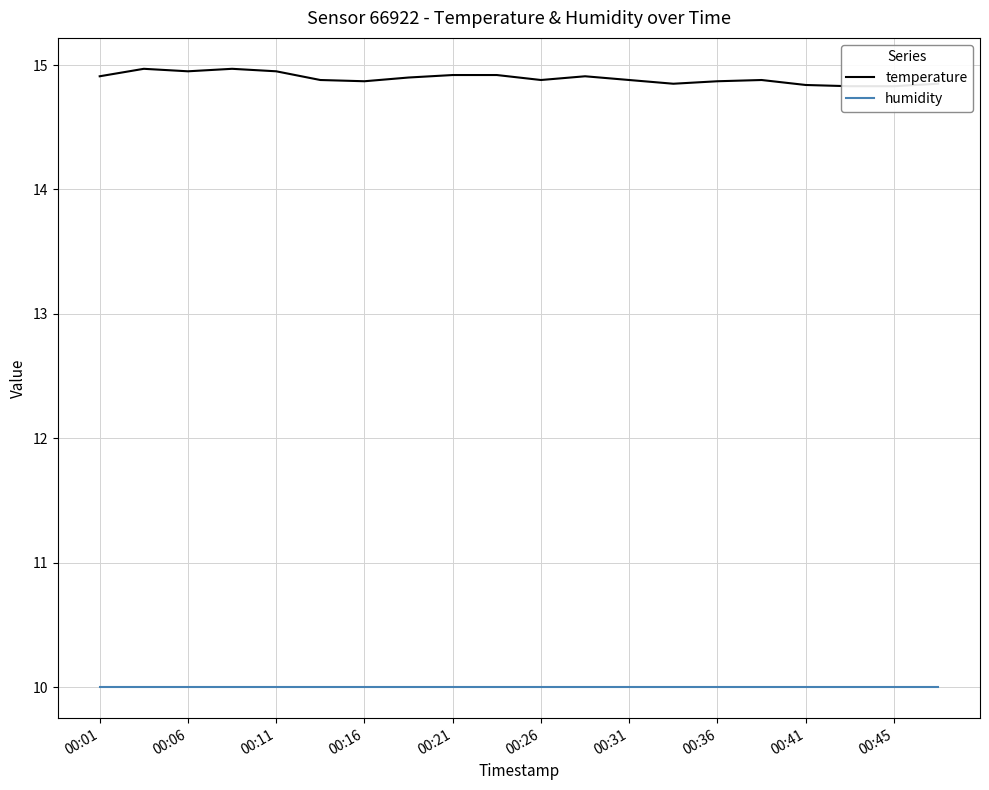

What is the greatest value displayed?

15.0